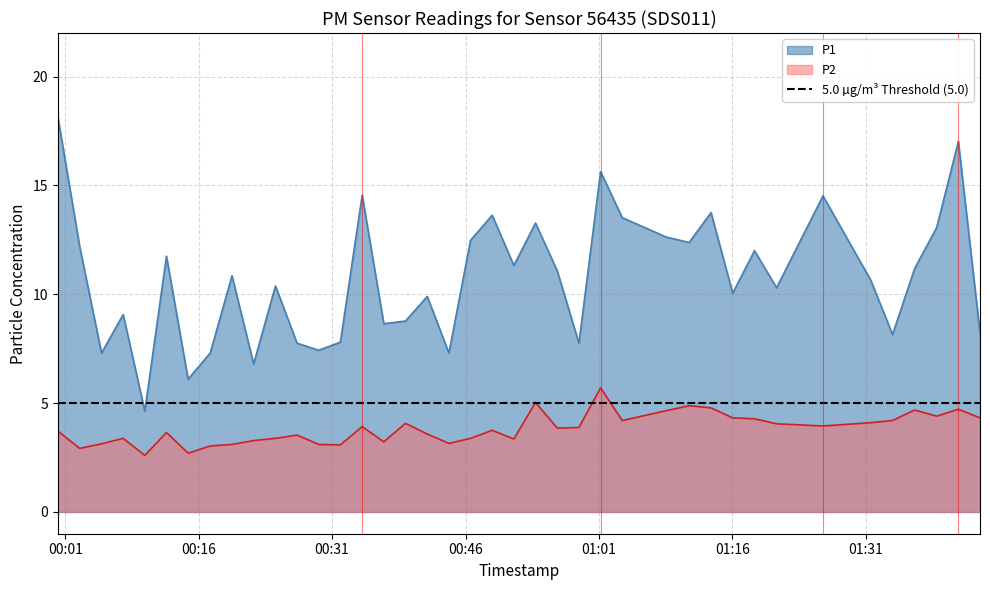

True or false: P2 and P1 intersect in this chart.

False